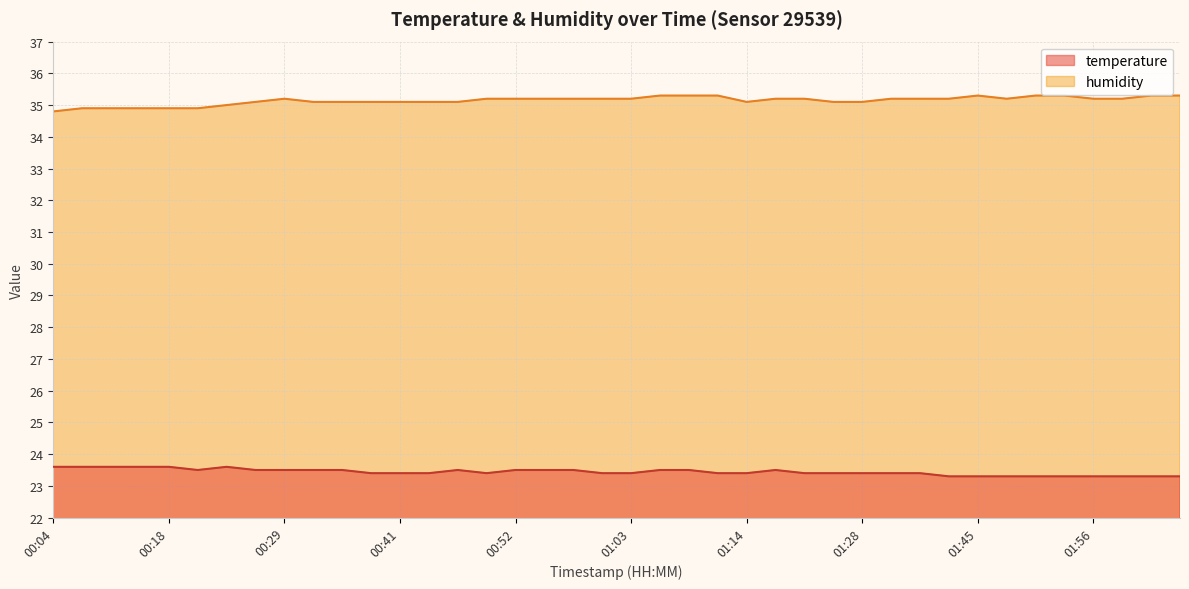

At how many categories does at least one series exceed 31?

40